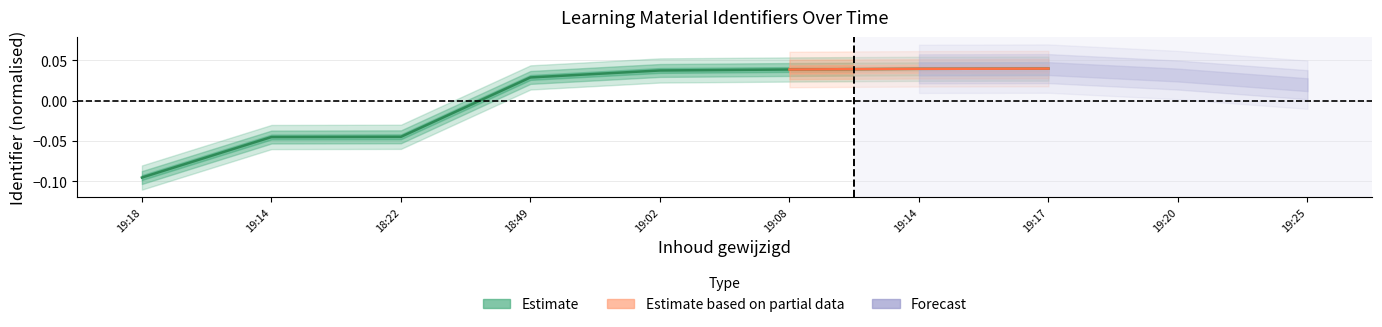

How many values are above zero?

5